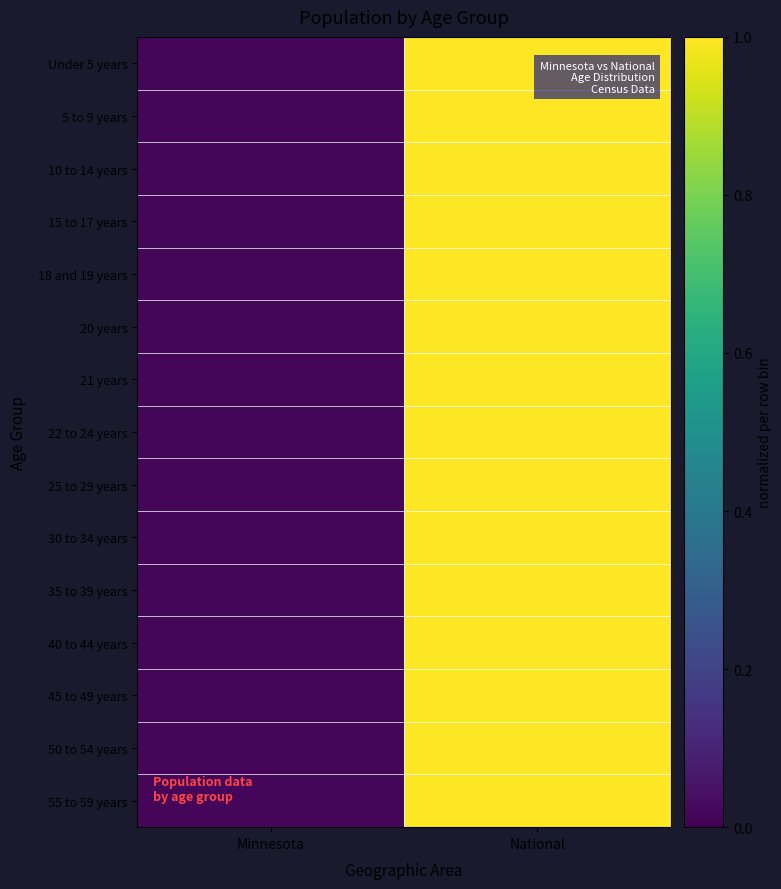

How many categories are shown in the chart?

2